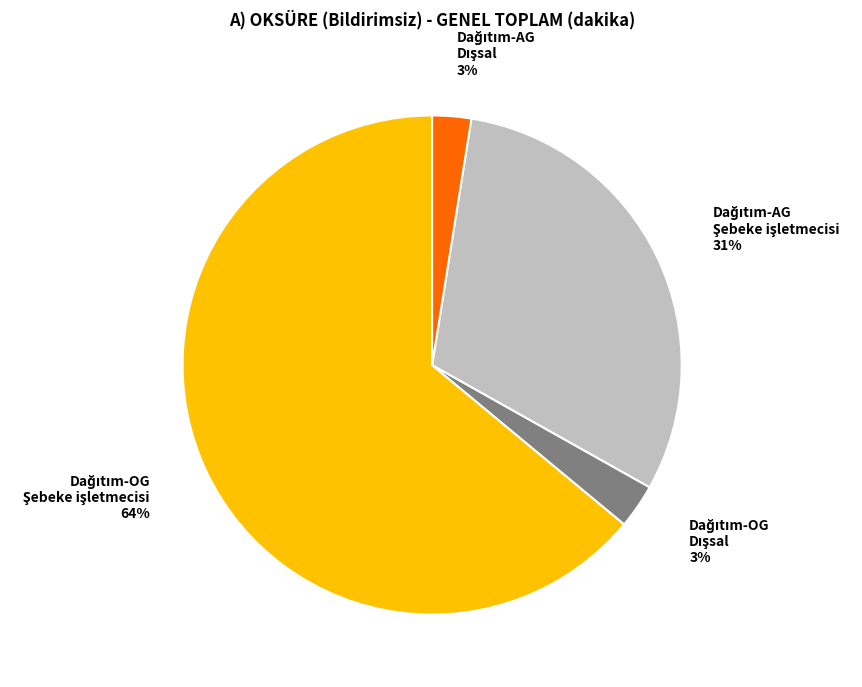

Is there a majority slice in this chart?

Yes